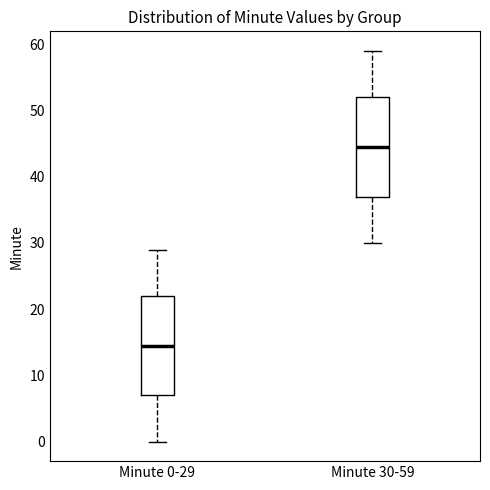

Which box's median line is the lowest?

Minute 0-29